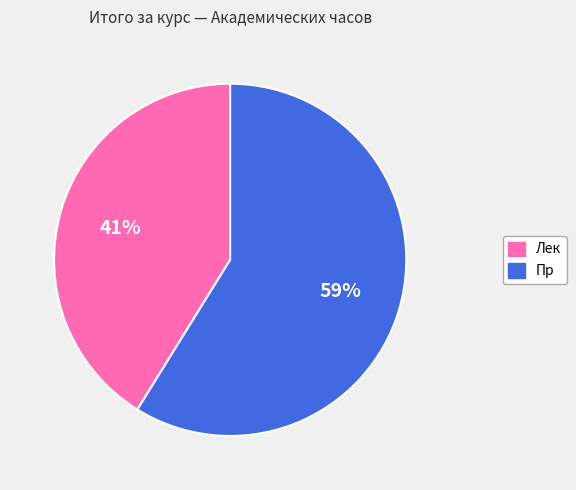

Which category has the biggest portion of the pie?

Пр